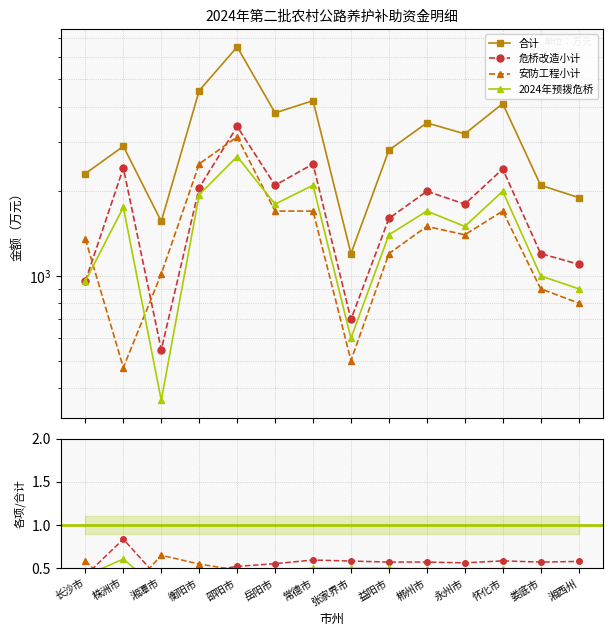

At which label does 2024年预拨危桥 reach its minimum?

湘潭市